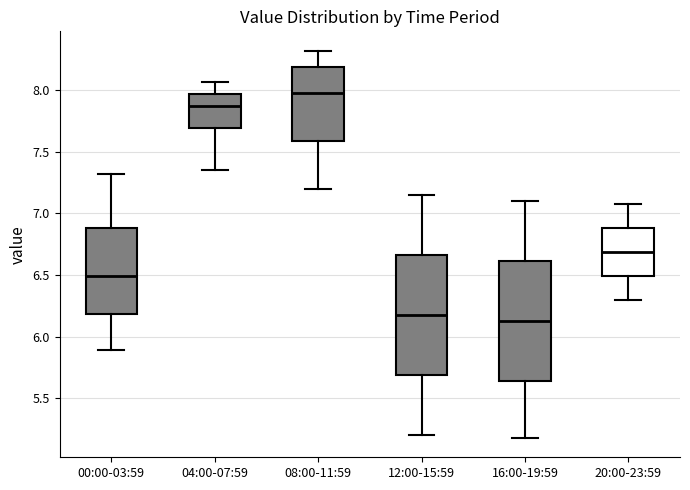

Reading left to right, read every box against the y-axis: the position of its median line, the range the box covers, and the ends of its whiskers. The values are not printed on the chart, so give them approximately, as read against the axis.

00:00-03:59: median 6.50, box 6.20 to 6.90, whiskers 5.90 to 7.30
04:00-07:59: median 7.90, box 7.70 to 7.95, whiskers 7.35 to 8.05
08:00-11:59: median 8.00, box 7.60 to 8.20, whiskers 7.20 to 8.30
12:00-15:59: median 6.20, box 5.70 to 6.65, whiskers 5.20 to 7.15
16:00-19:59: median 6.15, box 5.65 to 6.60, whiskers 5.20 to 7.10
20:00-23:59: median 6.70, box 6.50 to 6.90, whiskers 6.30 to 7.10